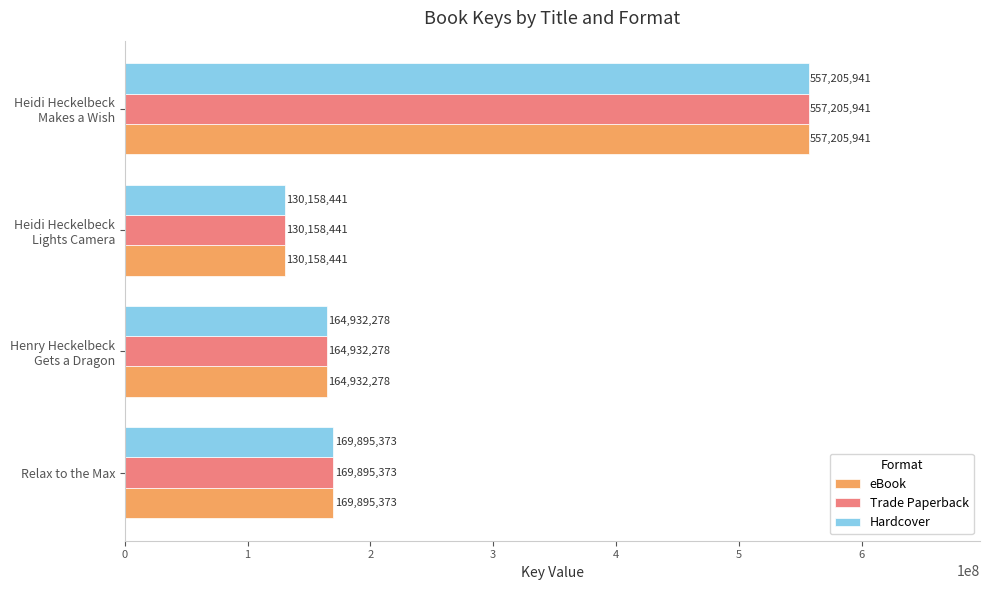

What is the minimum value for Trade Paperback?

130158441